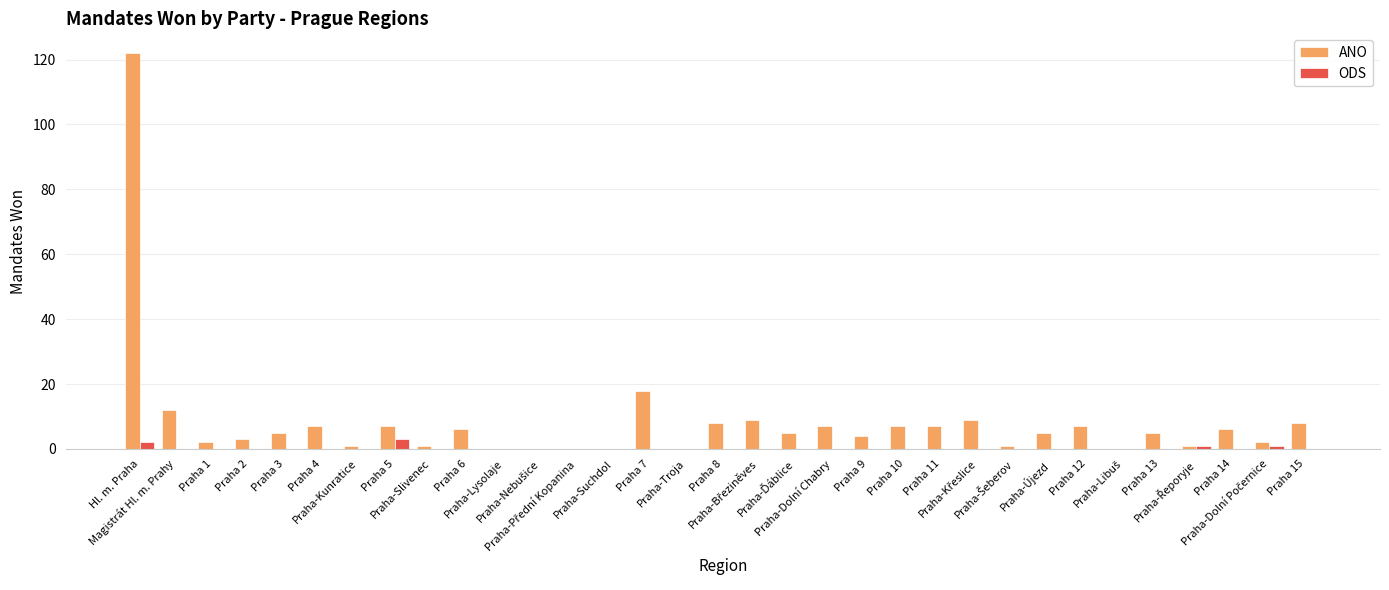

How many distinct data groups are displayed?

2